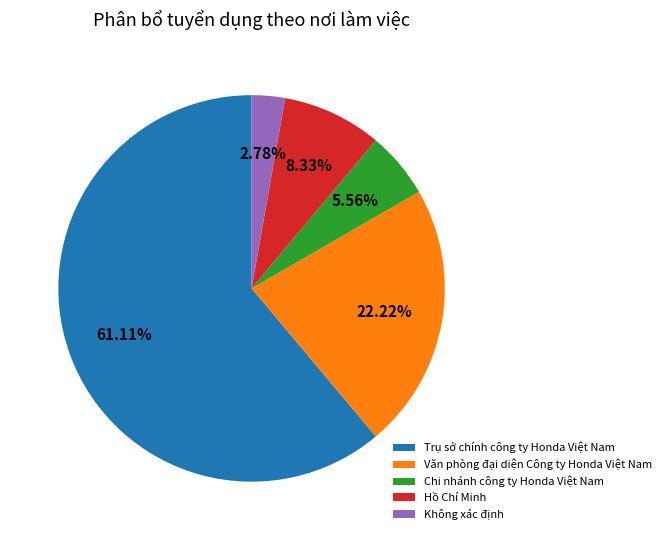

How many slices are in this pie chart?

5